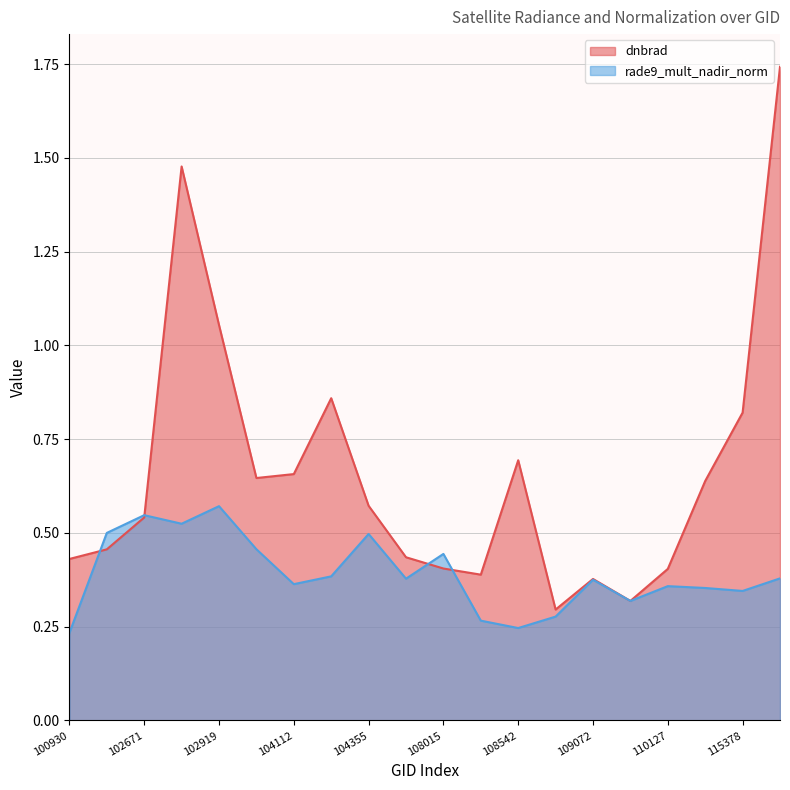

What is the value of the rade9_mult_nadir_norm point at the 7th from the left?

0.4